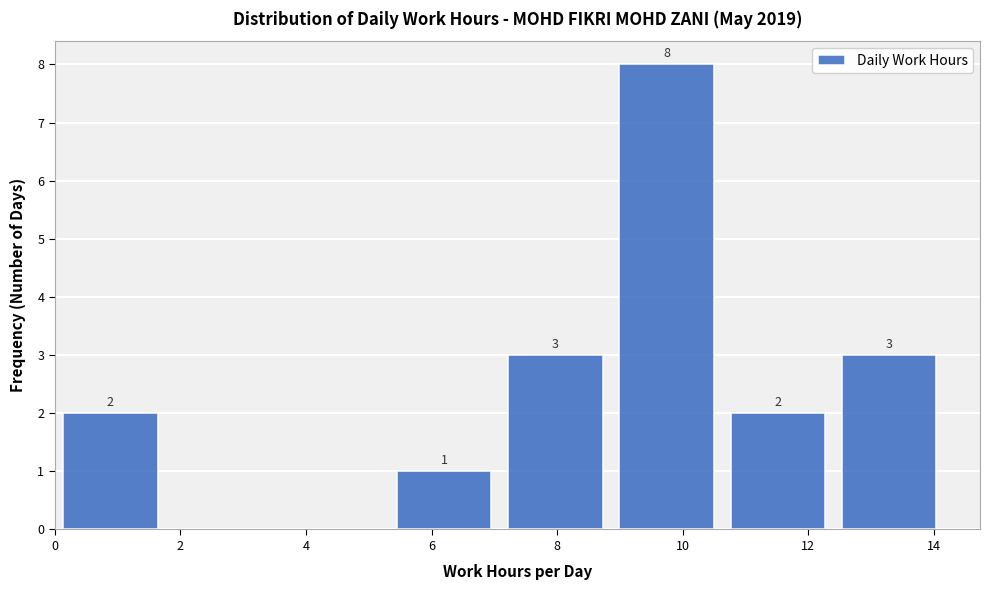

Over which range of the x-axis is the bar tallest?

8.8 to 10.6